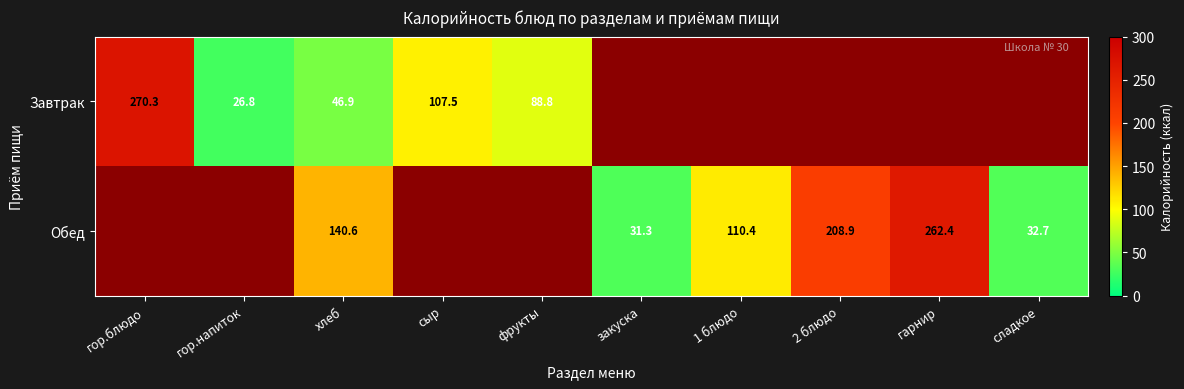

The Завтрак series shows 46.9 at хлеб. True or false?

True